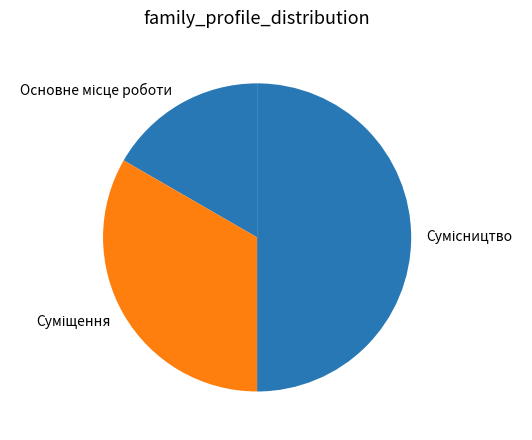

What is the largest slice in the pie chart?

Сумісництво